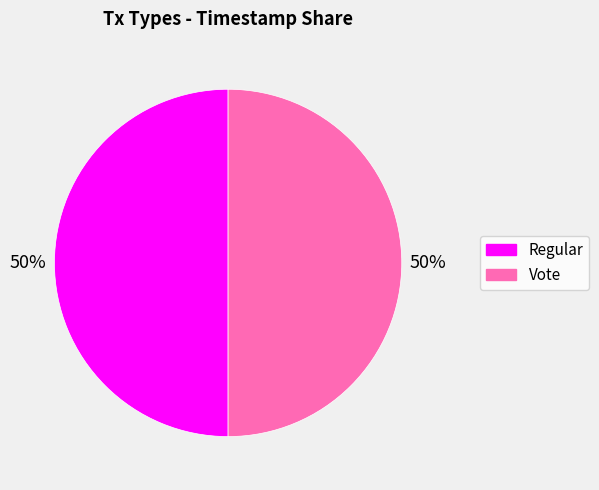

Combined, do Vote and Regular account for over 50%?

Yes